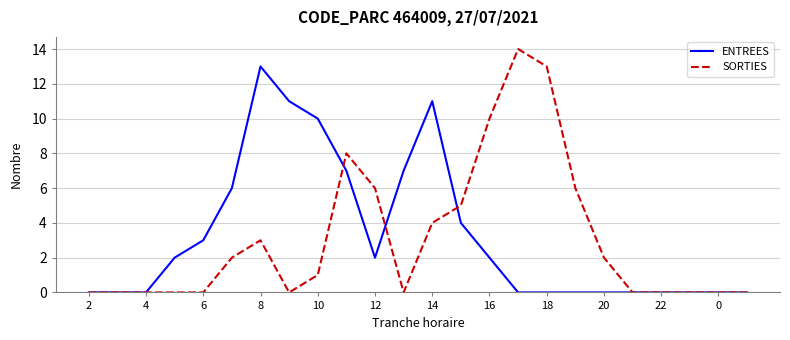

Reading right to left, extract all data points from this chart.

ENTREES: 0	0	0	0	0	0	0	0	0	2	4	11	7	2	7	10	11	13	6	3	2	0	0	0
SORTIES: 0	0	0	0	0	2	6	13	14	10	5	4	0	6	8	1	0	3	2	0	0	0	0	0